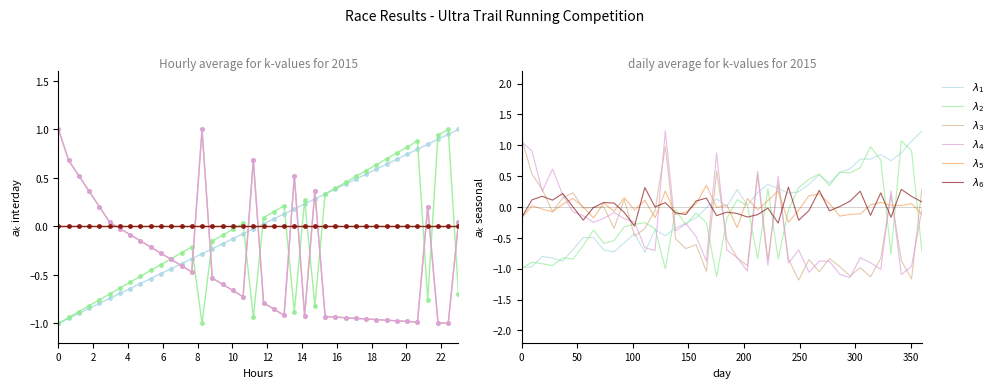

Which series changed the most between 18 and 14?

$\lambda_3$